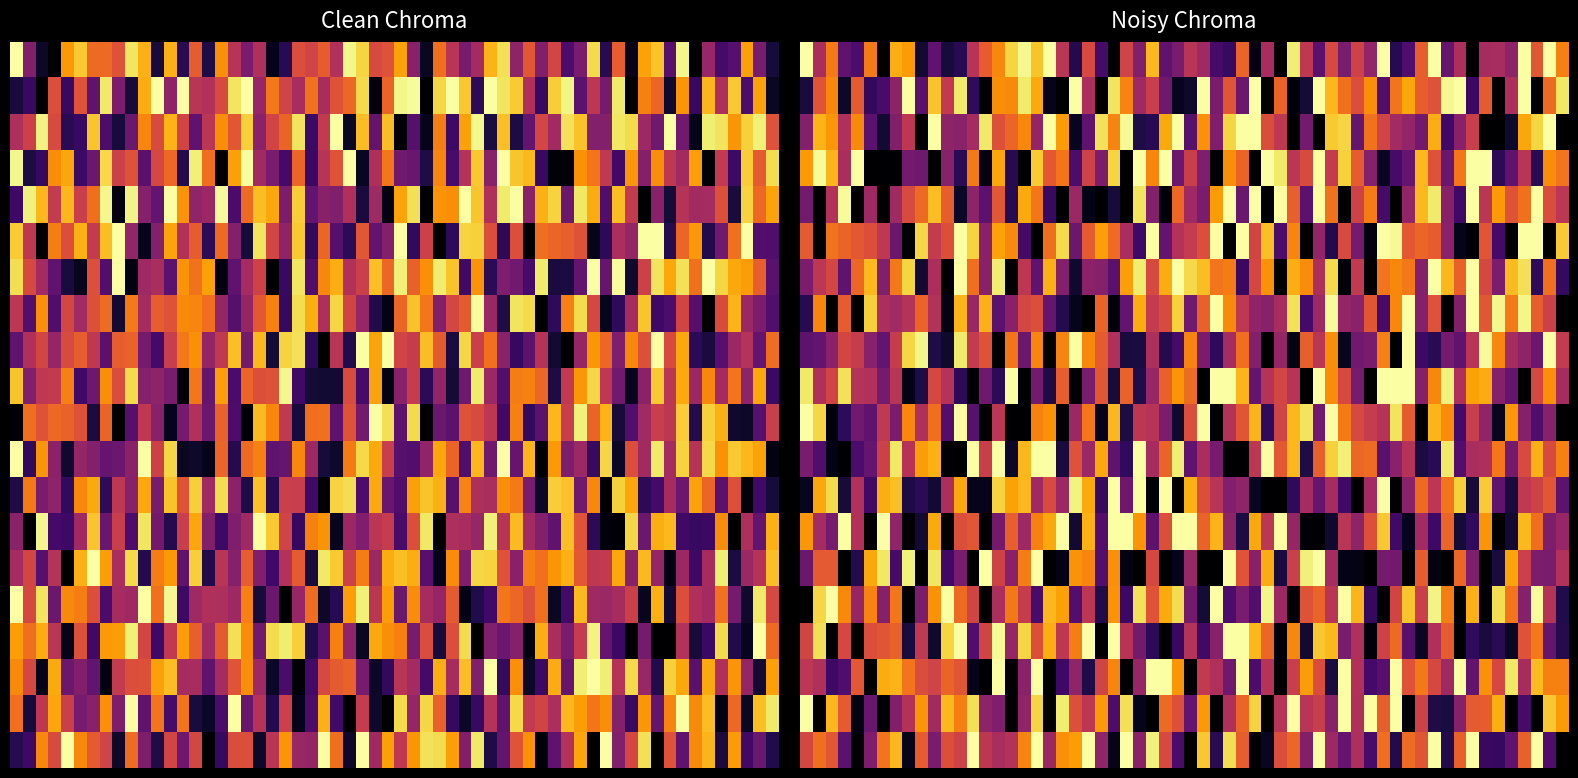

True or false: b42d568422ce480ec9fda8ab2c8245f1651959e has a value of -2 at direction.

False